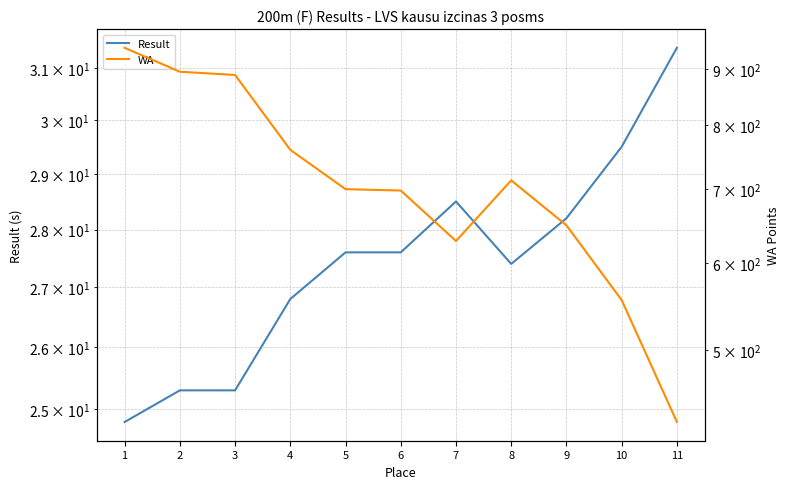

At 2, list the series in order from smallest to largest.

Result, WA